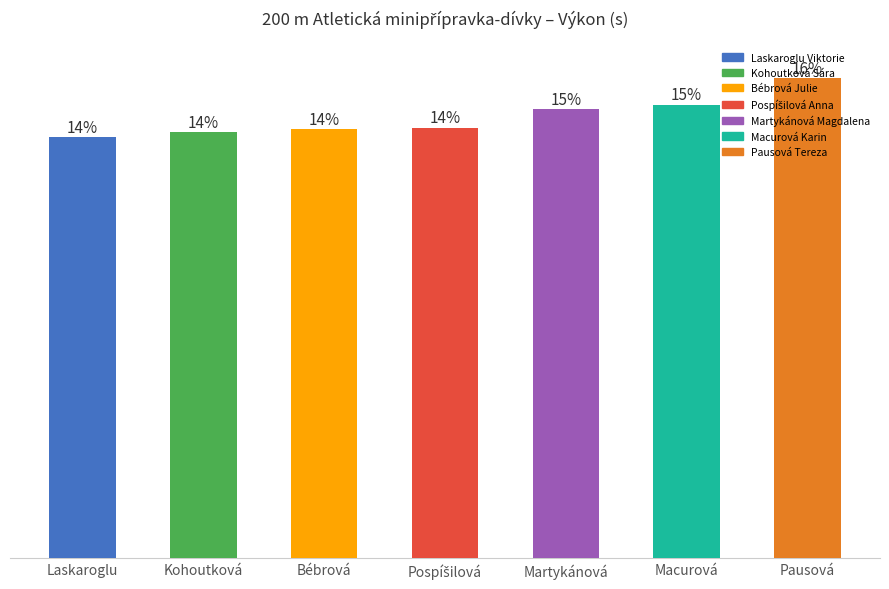

List the labels in order of value, largest first.

Pausová Tereza, Macurová Karin, Martykánová Magdalena, Pospíšilová Anna, Bébrová Julie, Kohoutková Sára, Laskaroglu Viktorie